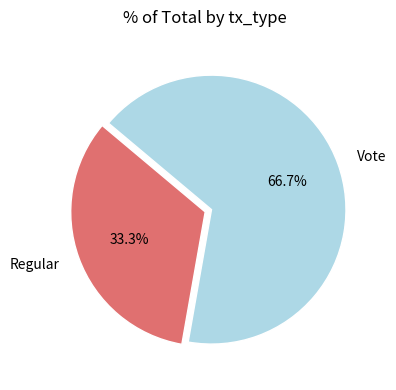

Rank the categories by value from lowest to highest.

Regular, Vote